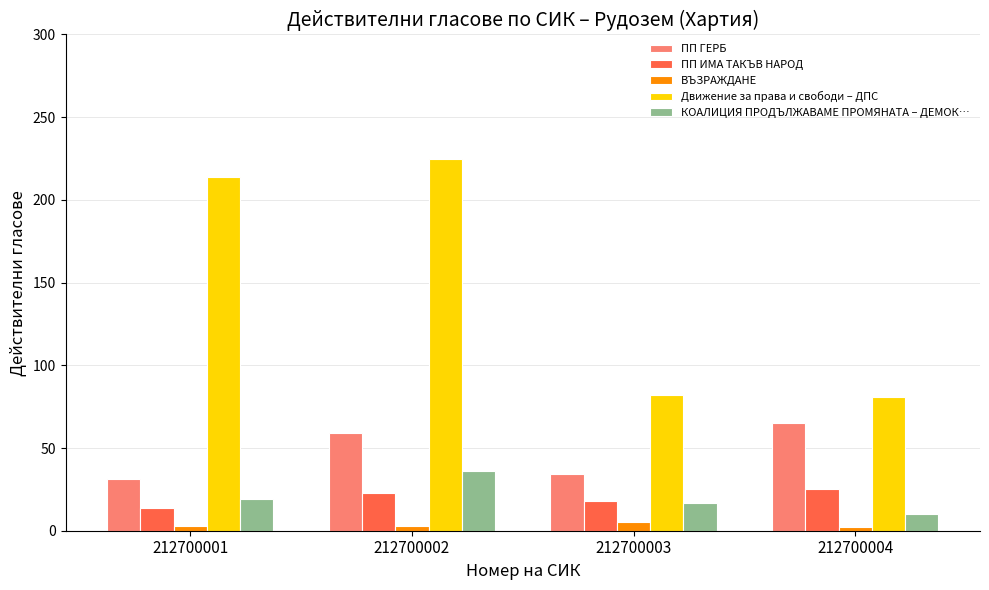

Does the chart contain any negative values?

No